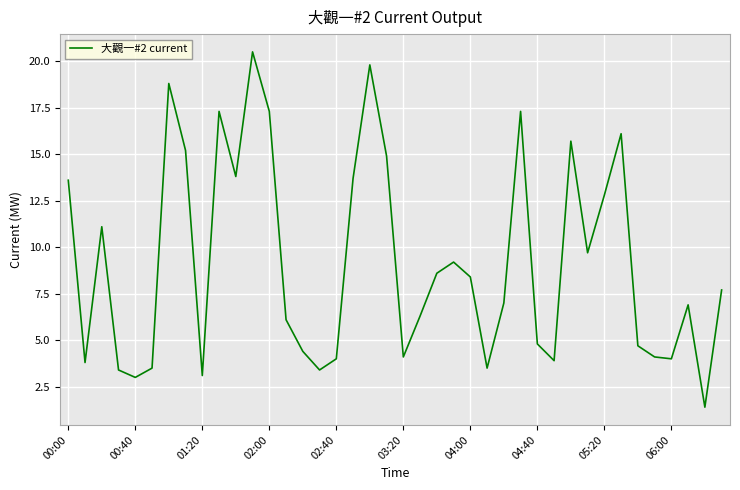

What is the smallest value displayed?

1.4